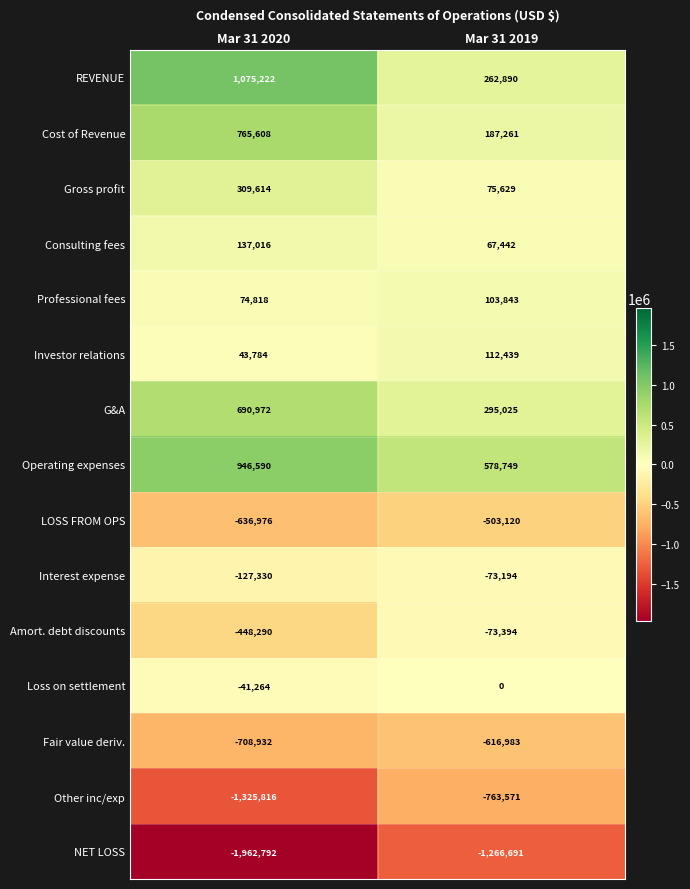

Reading left to right, transcribe all the data shown in this chart.

REVENUE: 1075222	262890
Cost of Revenue: 765608	187261
Gross profit: 309614	75629
Consulting fees: 137016	67442
Professional fees: 74818	103843
Investor relations: 43784	112439
G&A: 690972	295025
Operating expenses: 946590	578749
LOSS FROM OPS: -636976	-503120
Interest expense: -127330	-73194
Amort. debt discounts: -448290	-73394
Loss on settlement: -41264	0
Fair value deriv.: -708932	-616983
Other inc/exp: -1325816	-763571
NET LOSS: -1962792	-1266691